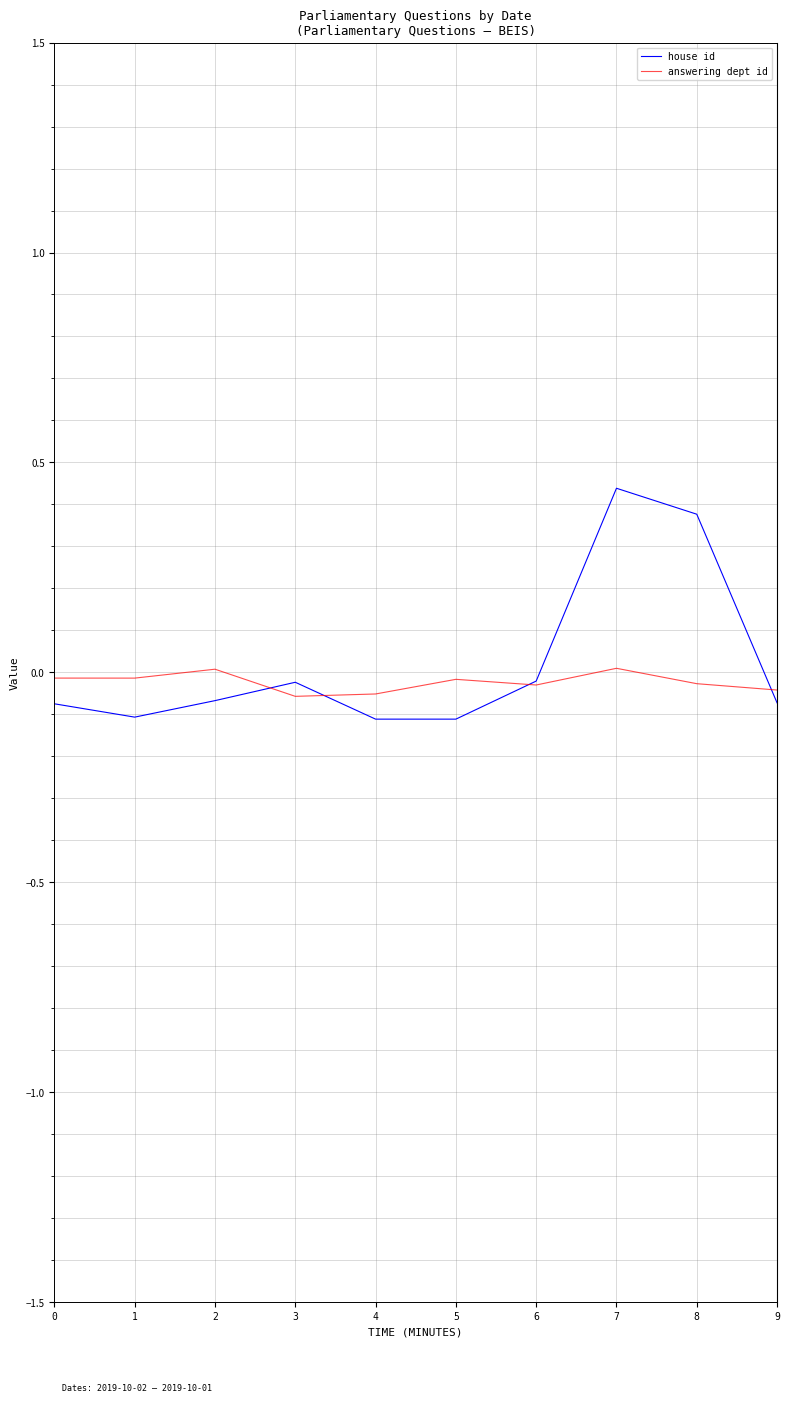

Which label corresponds to the largest value in the chart?

7